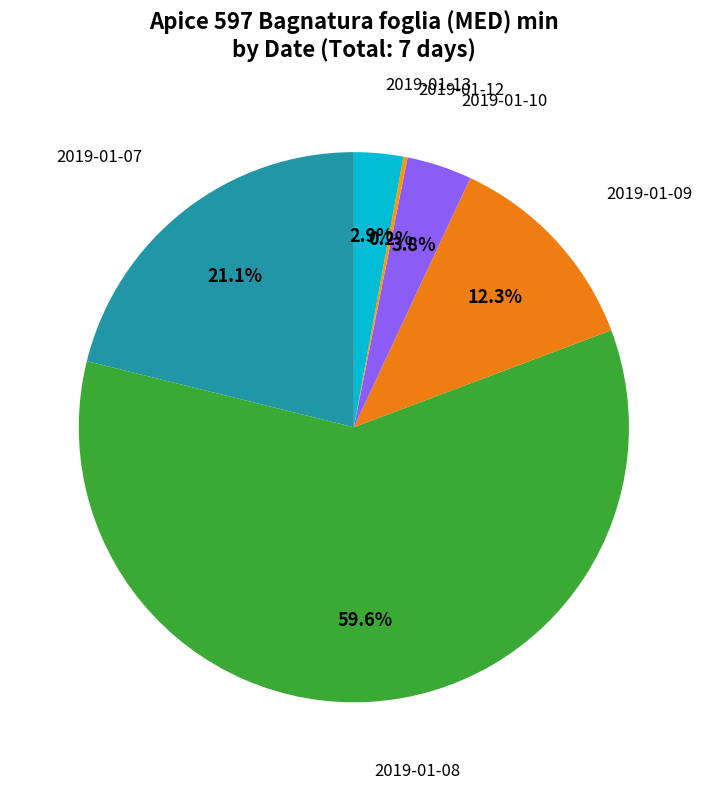

Which category has the biggest portion of the pie?

2019-01-08